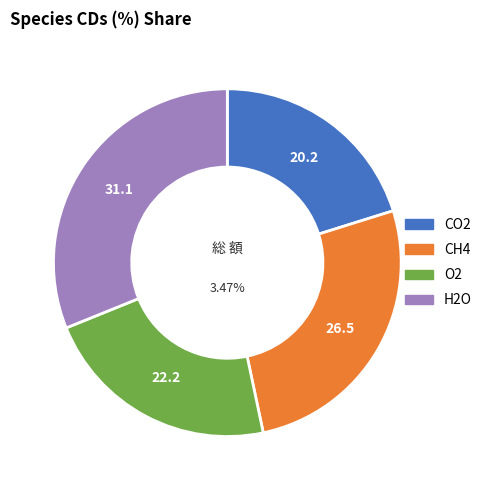

Is it true that CH4 is 40% of the pie?

False